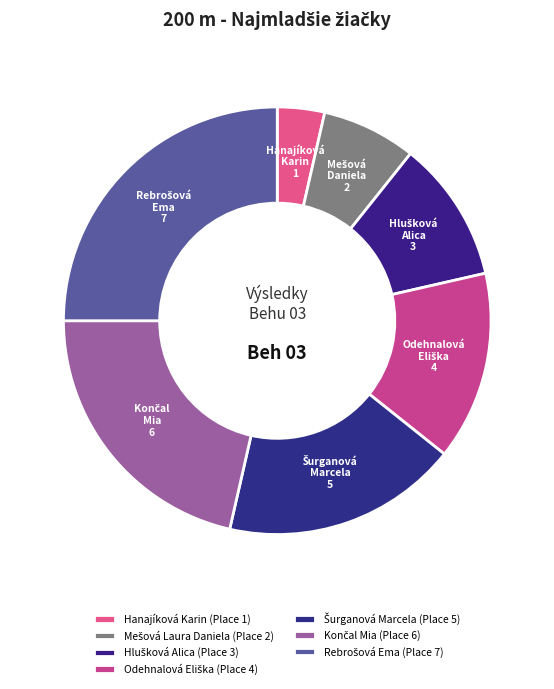

To the nearest percent, what portion does Šurganová Marcela represent?

18%